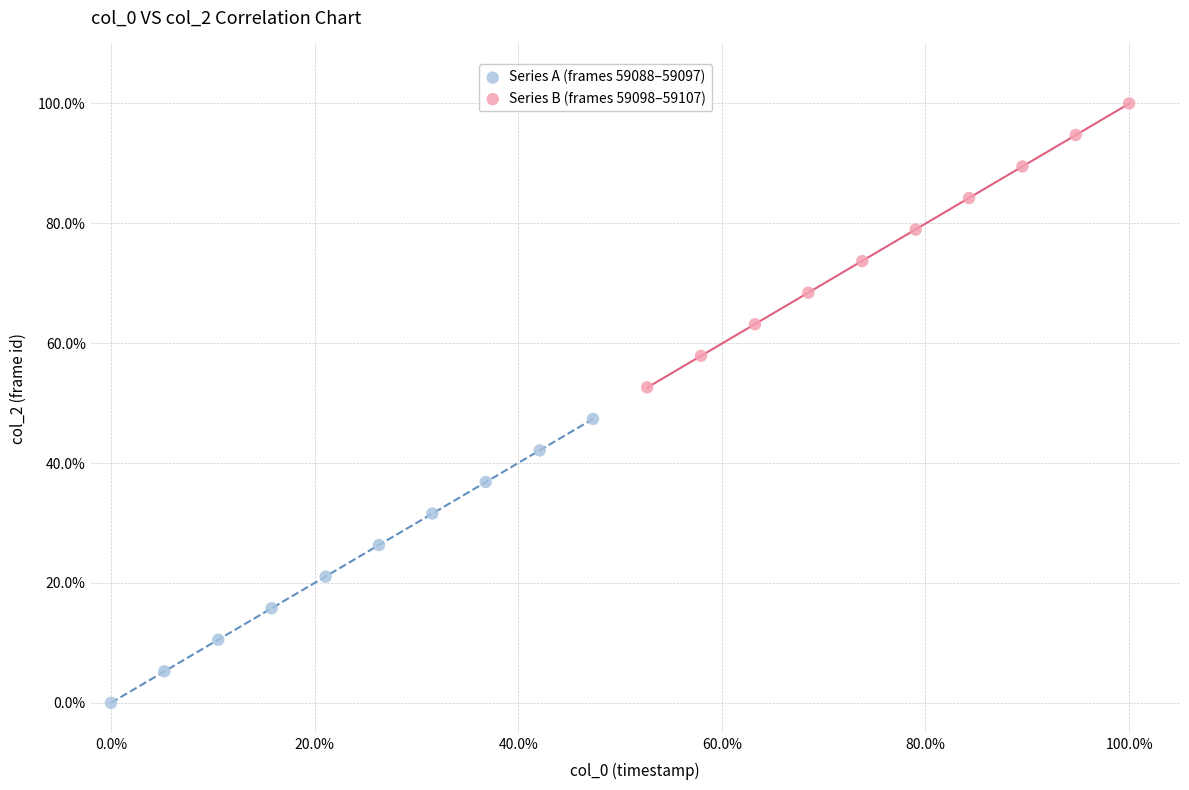

Which series reaches the minimum Y coordinate?

Series A (frames 59088–59097)